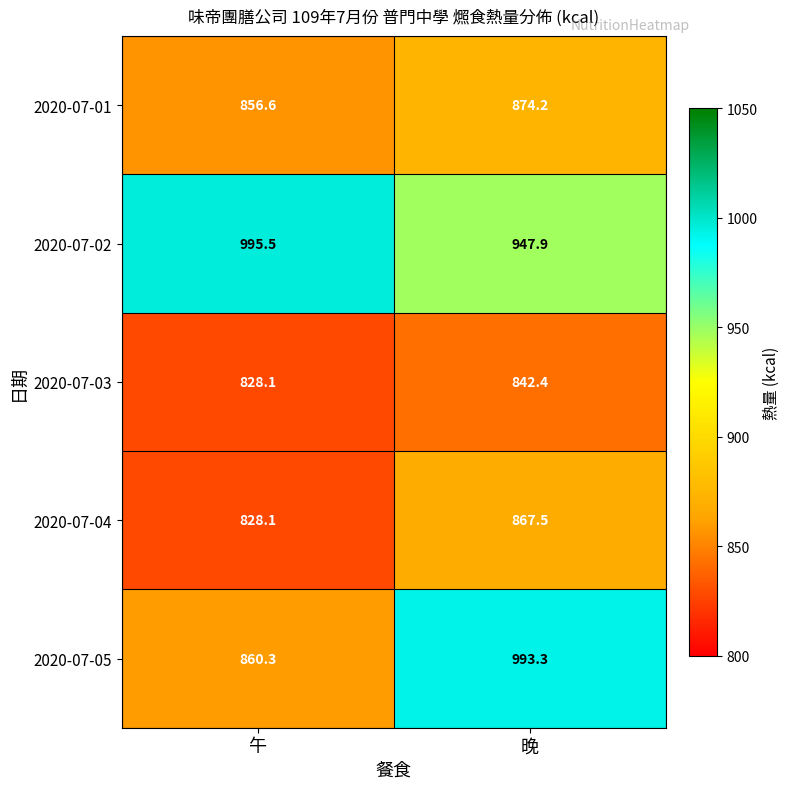

Reading right to left, what are all the values shown in this chart?

2020-07-01: 874.2	856.6
2020-07-02: 947.9	995.5
2020-07-03: 842.4	828.1
2020-07-04: 867.5	828.1
2020-07-05: 993.3	860.3